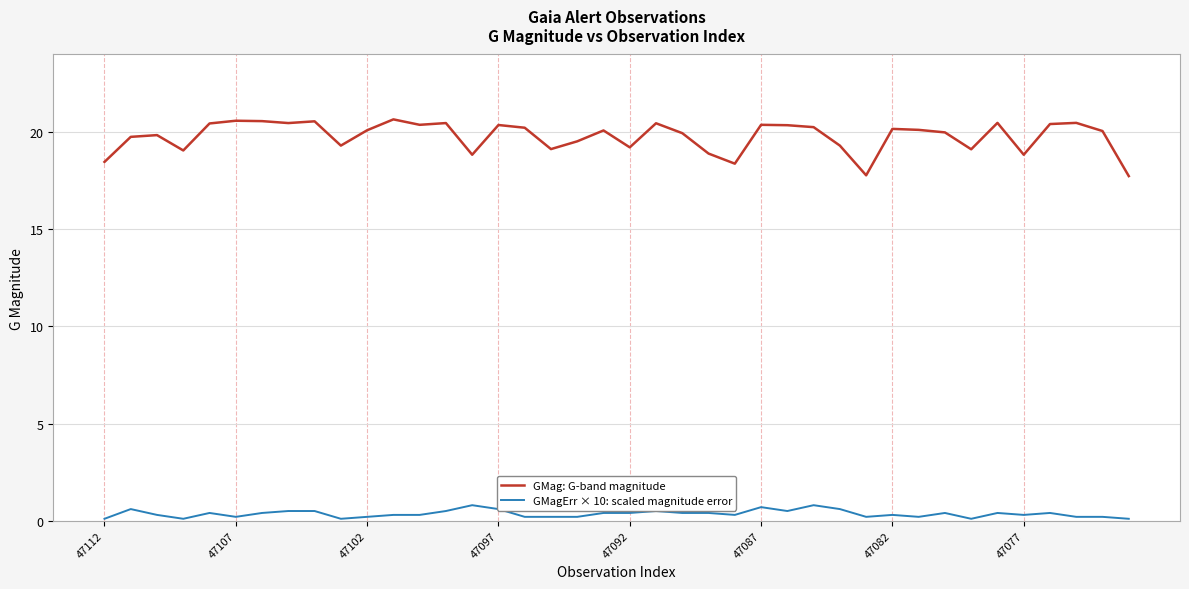

What is the difference between the maximum and minimum values in the GMag: G-band magnitude series?

2.9